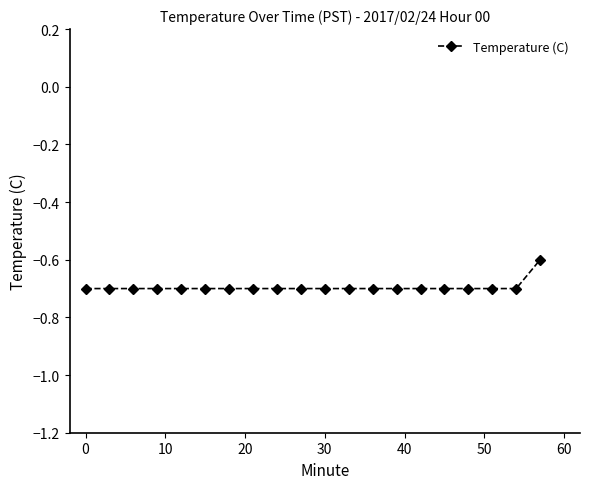

What is the greatest value displayed?

-0.6